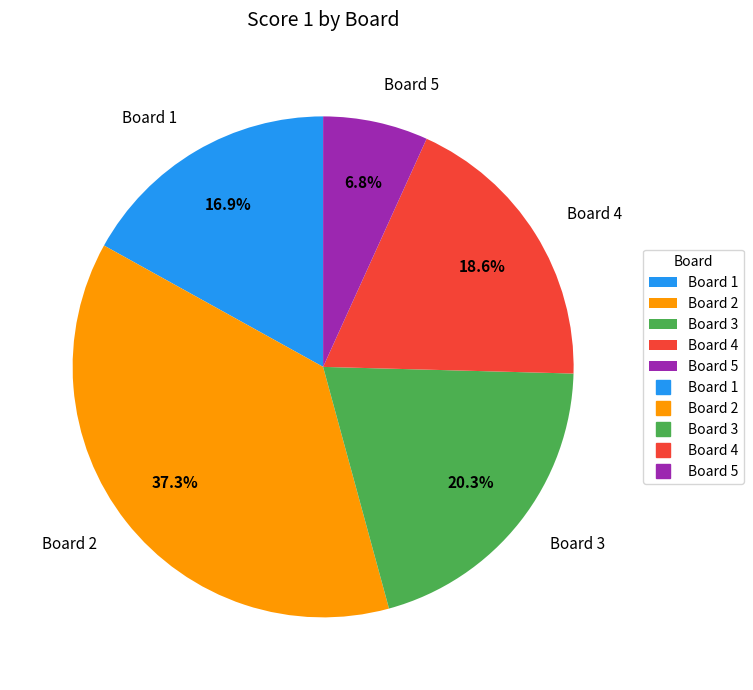

Rank the categories by value from highest to lowest.

Board 2, Board 3, Board 4, Board 1, Board 5